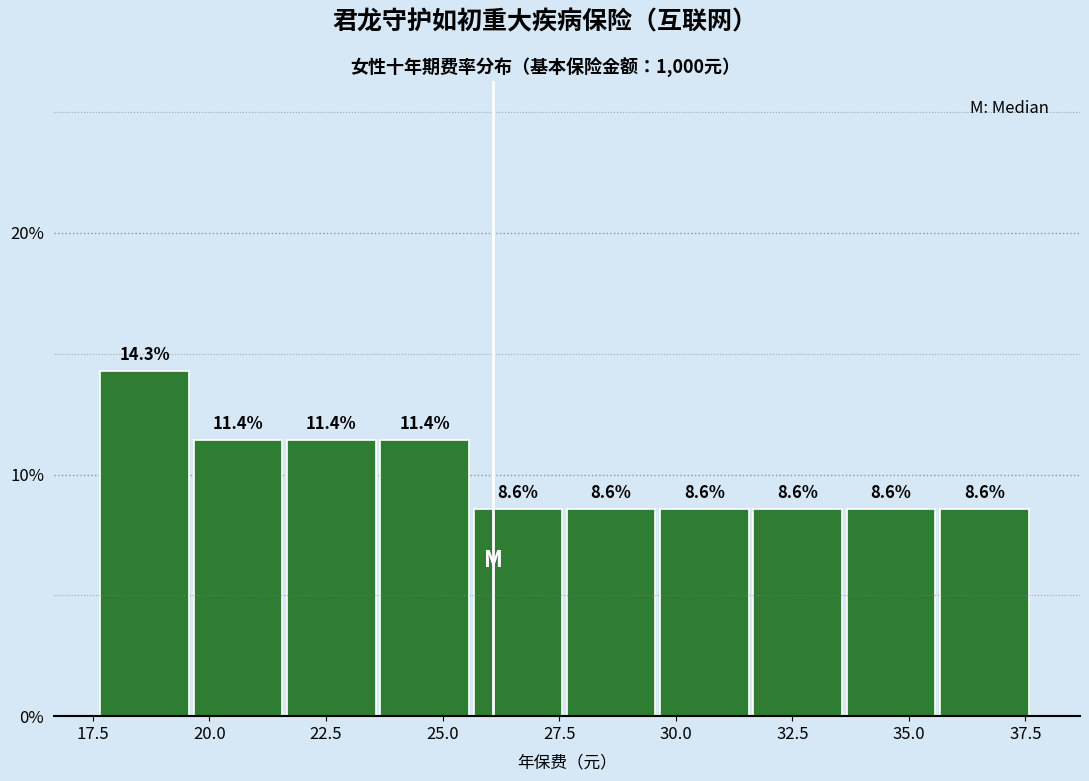

Reading left to right, list every bar in this chart as the range it spans on the x-axis followed by its height. The bar edges are not printed on the chart, so give them approximately, as read against the axis.

17.5 to 19.5: 14.3
19.5 to 21.5: 11.4
21.5 to 23.5: 11.4
23.5 to 25.5: 11.4
25.5 to 27.5: 8.6
27.5 to 29.5: 8.6
29.5 to 31.5: 8.6
31.5 to 33.5: 8.6
33.5 to 35.5: 8.6
35.5 to 37.5: 8.6